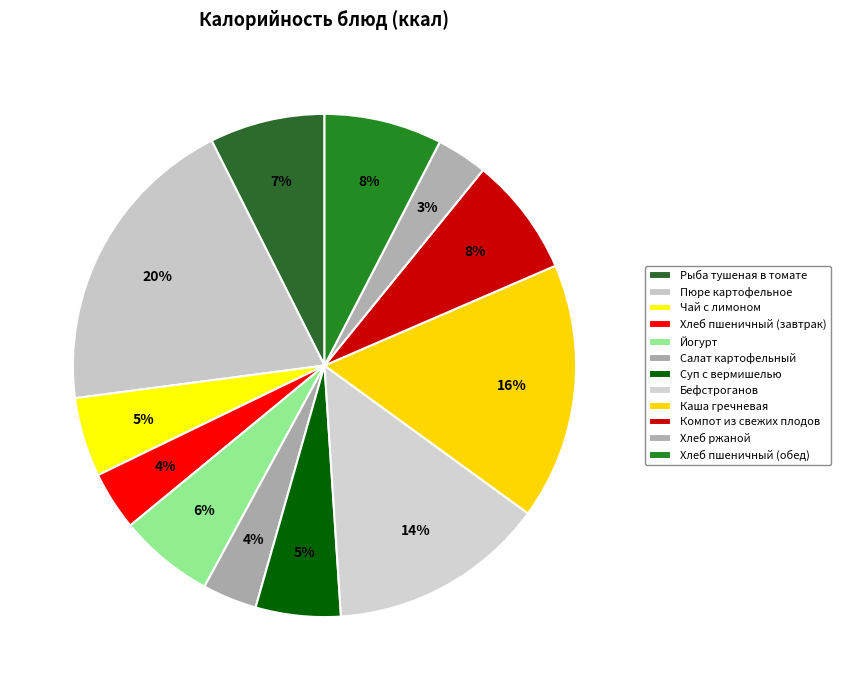

What is the change in value from Компот из свежих плодов to Хлеб ржаной?

-54.9